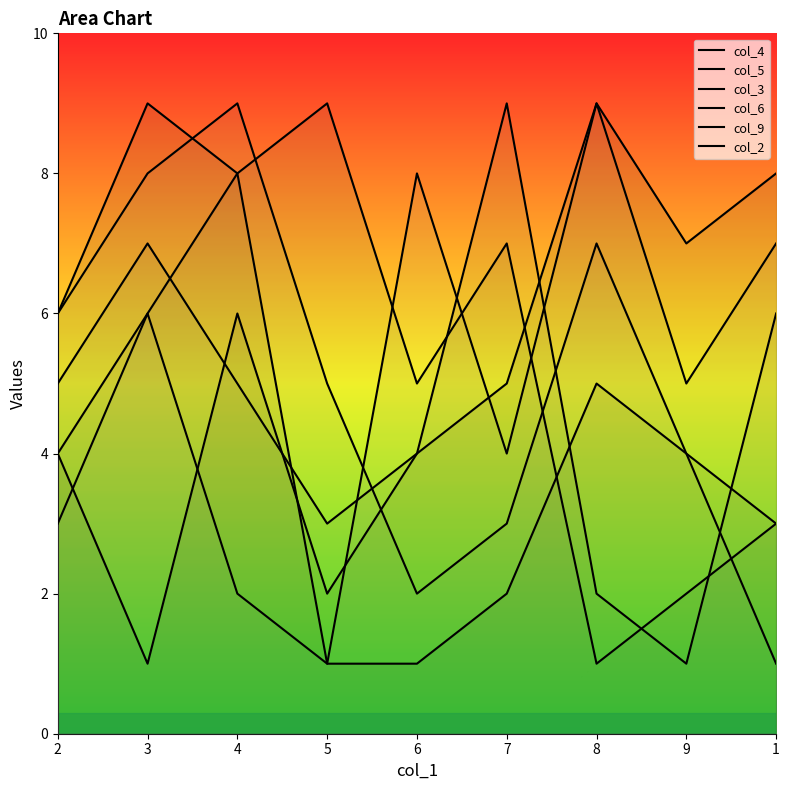

Where do col_9 and col_4 first cross each other?

5 and 6